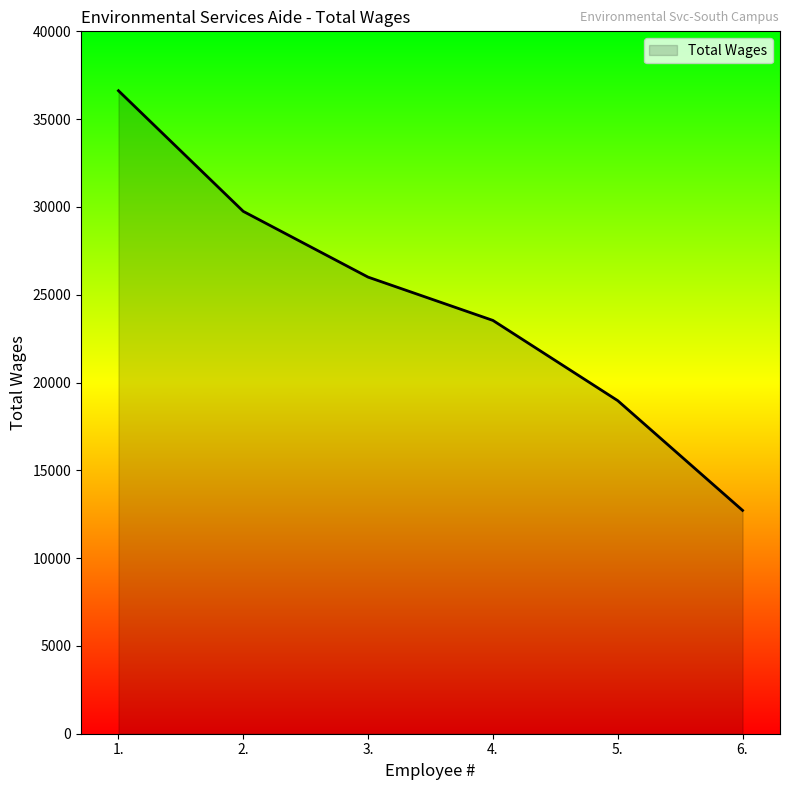

Count the number of data series in this chart.

1